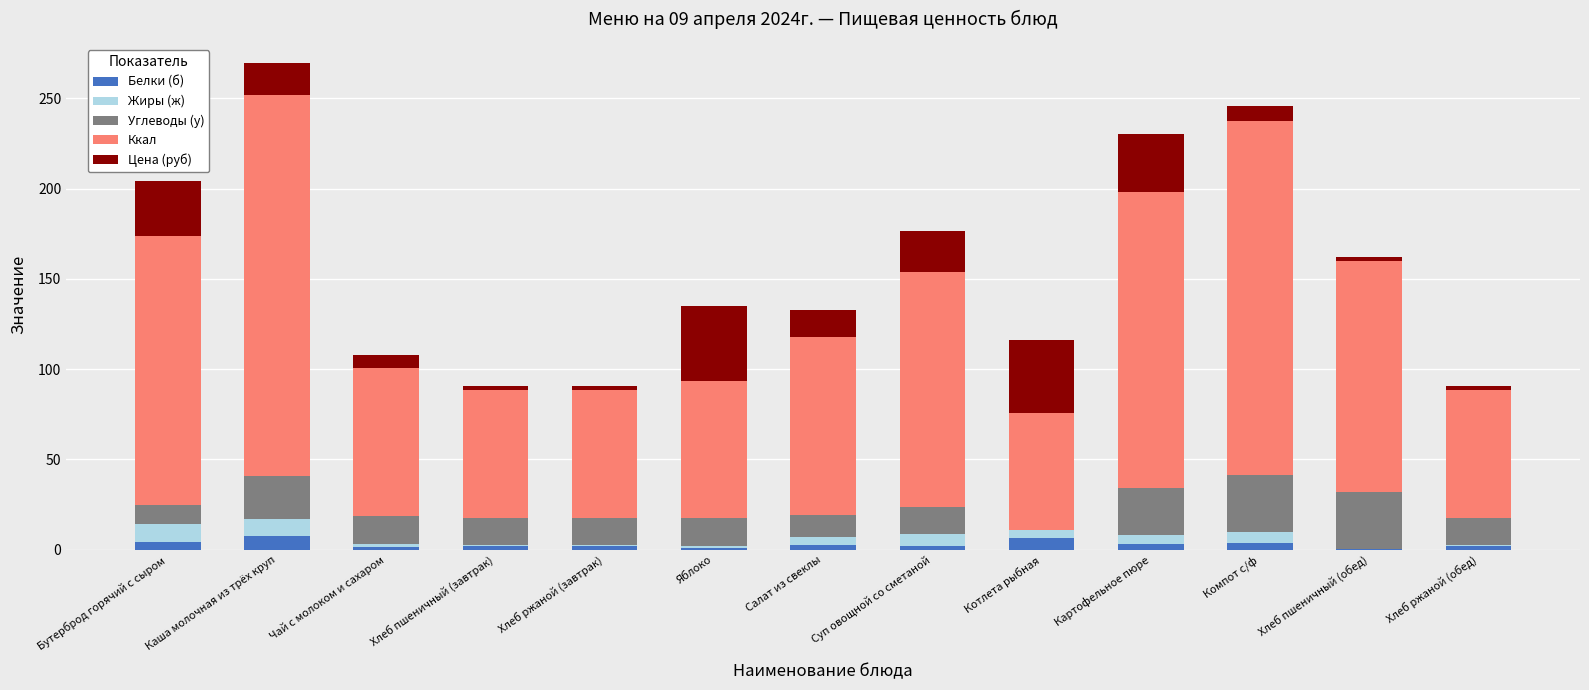

Count the number of data series in this chart.

5